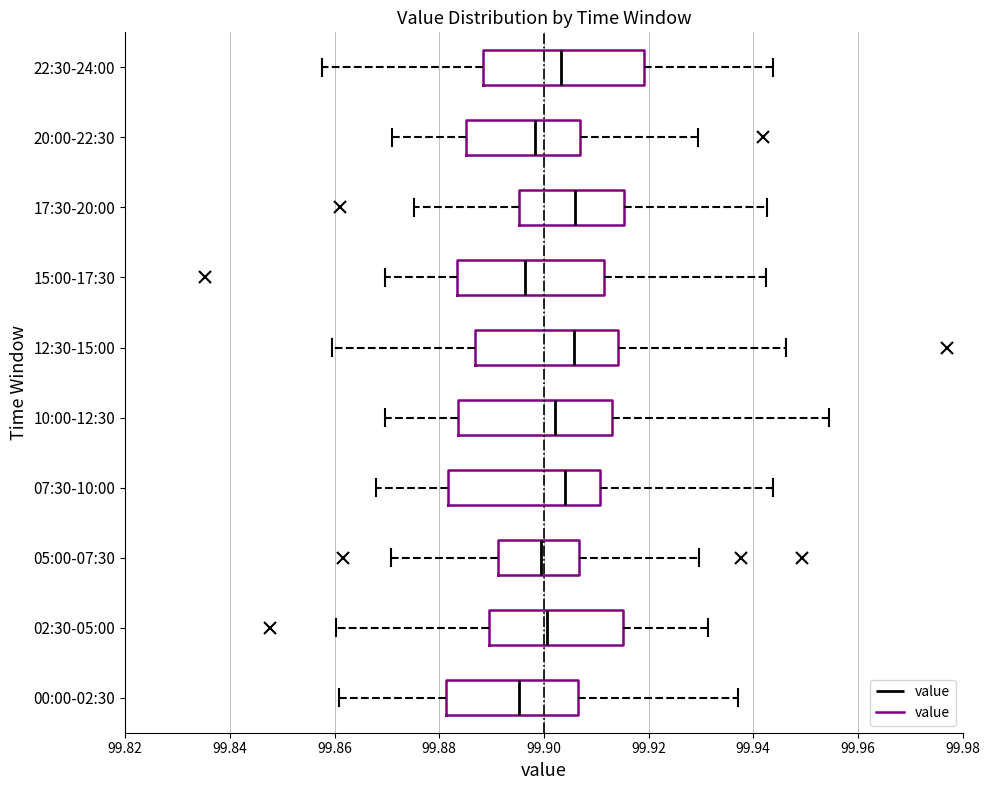

Reading bottom to top, transcribe this box plot: for each box, give where its median line is, the range the box spans, and where its two whiskers end, as read against the x-axis. The values are not printed on the chart, so give them approximately, as read against the axis.

00:00-02:30: median 99.896, box 99.882 to 99.906, whiskers 99.860 to 99.938
02:30-05:00: median 99.900, box 99.890 to 99.916, whiskers 99.860 to 99.932
05:00-07:30: median 99.900, box 99.892 to 99.906, whiskers 99.870 to 99.930
07:30-10:00: median 99.904, box 99.882 to 99.910, whiskers 99.868 to 99.944
10:00-12:30: median 99.902, box 99.884 to 99.912, whiskers 99.870 to 99.954
12:30-15:00: median 99.906, box 99.886 to 99.914, whiskers 99.860 to 99.946
15:00-17:30: median 99.896, box 99.884 to 99.912, whiskers 99.870 to 99.942
17:30-20:00: median 99.906, box 99.896 to 99.916, whiskers 99.876 to 99.942
20:00-22:30: median 99.898, box 99.886 to 99.906, whiskers 99.872 to 99.930
22:30-24:00: median 99.904, box 99.888 to 99.920, whiskers 99.858 to 99.944